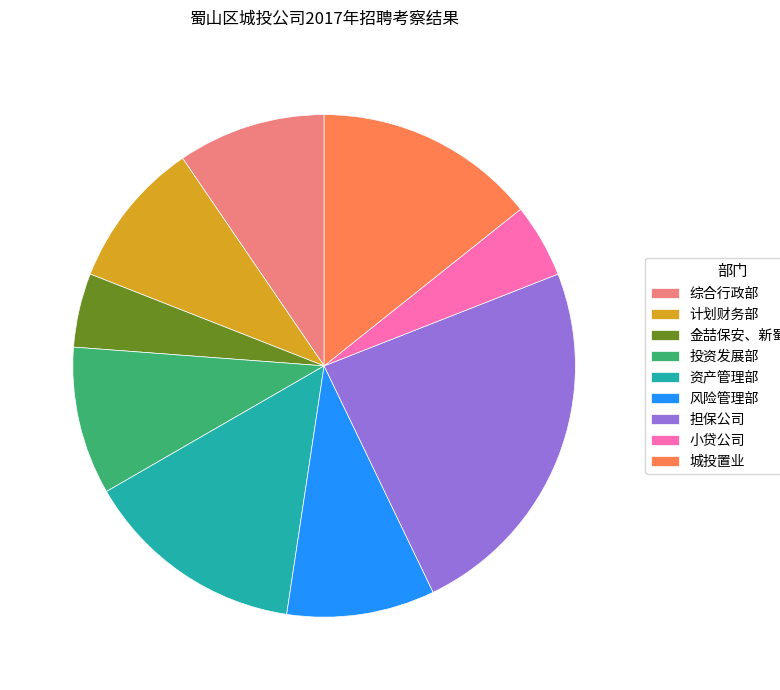

Approximately how many times larger is the value at 小贷公司 compared to 风险管理部?

0.5